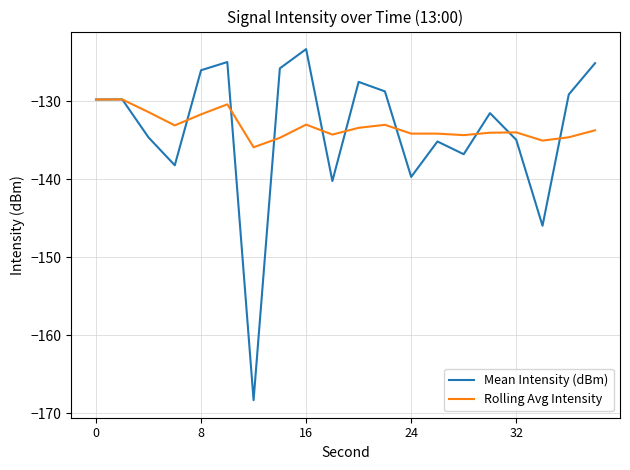

List the series in order of their peak value, highest first.

Mean Intensity (dBm), Rolling Avg Intensity